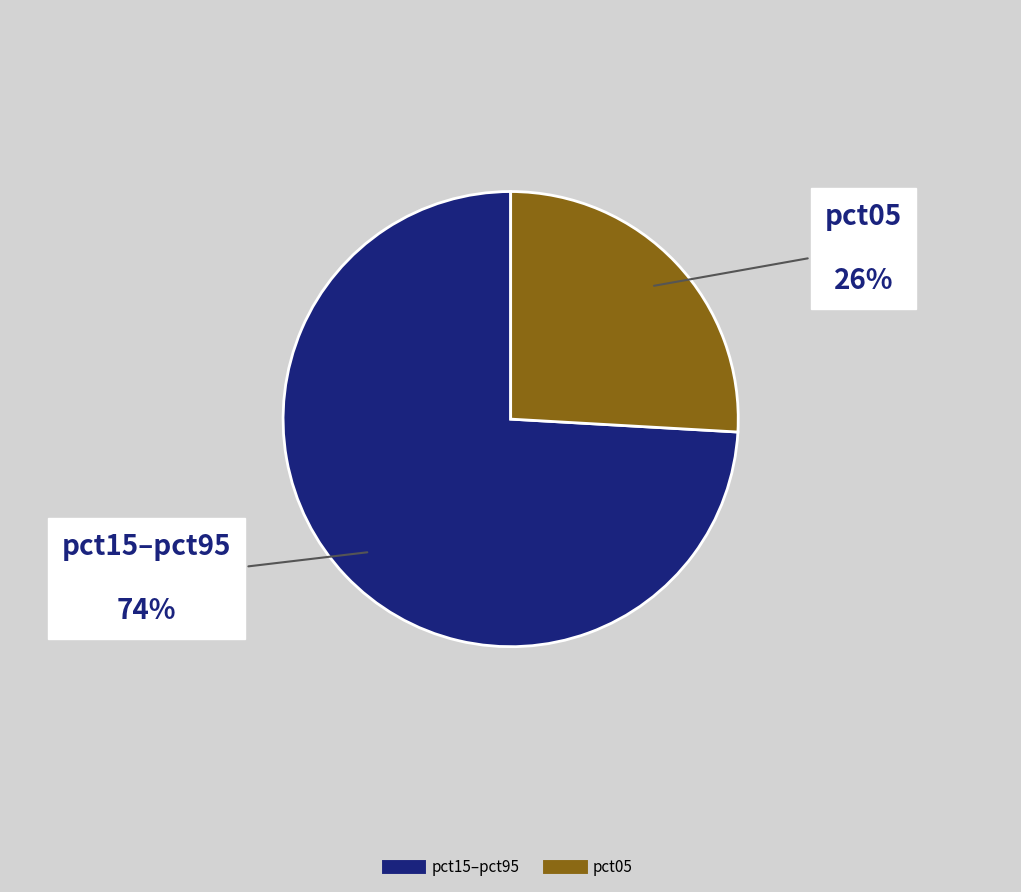

To the nearest percent, what is the difference between the largest and smallest slice percentages?

48%